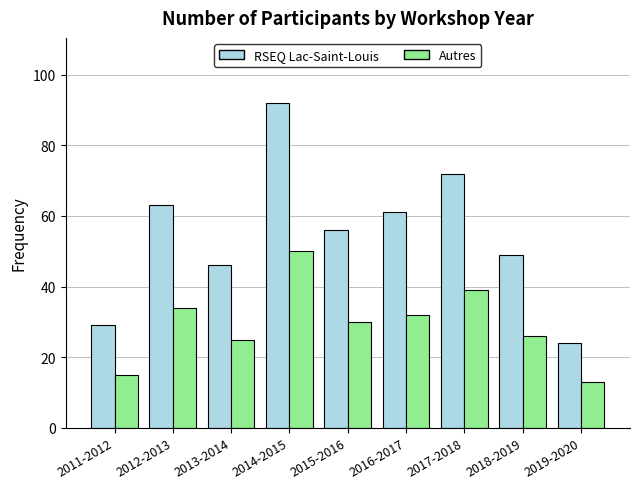

At how many categories does at least one series exceed 80?

1